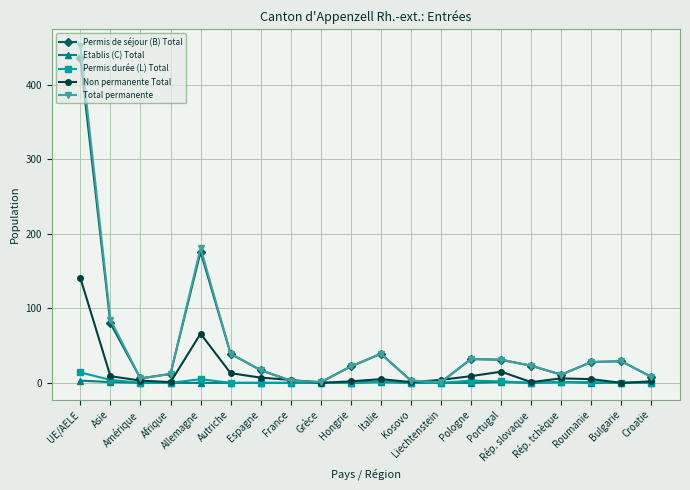

What value does the Total permanente series have at Pologne?

32